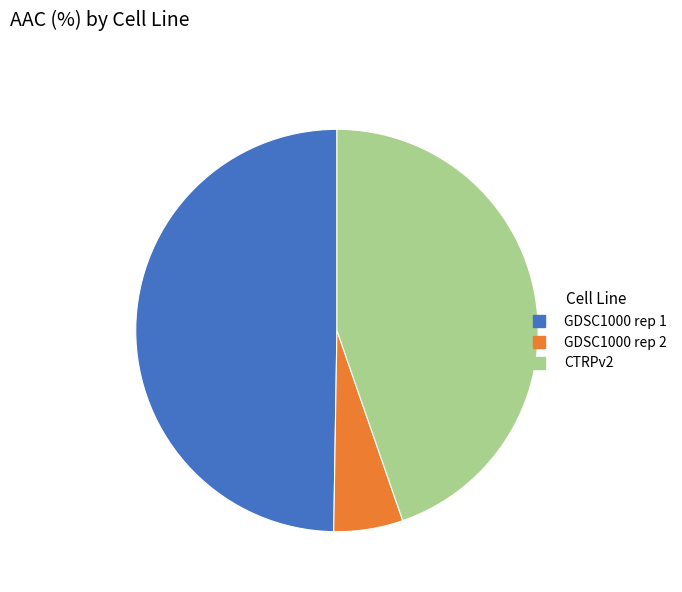

Which slice is the smallest?

GDSC1000 rep 2